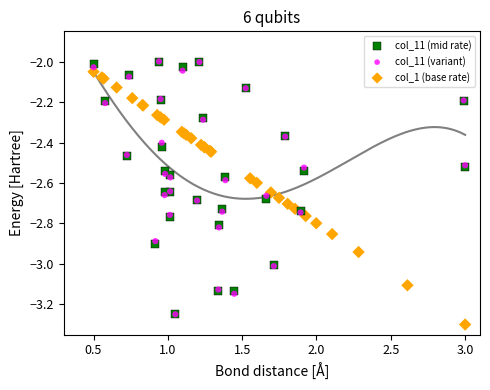

What are all the series names shown in the legend?

col_11 (mid rate), col_11 (variant), col_1 (base rate)